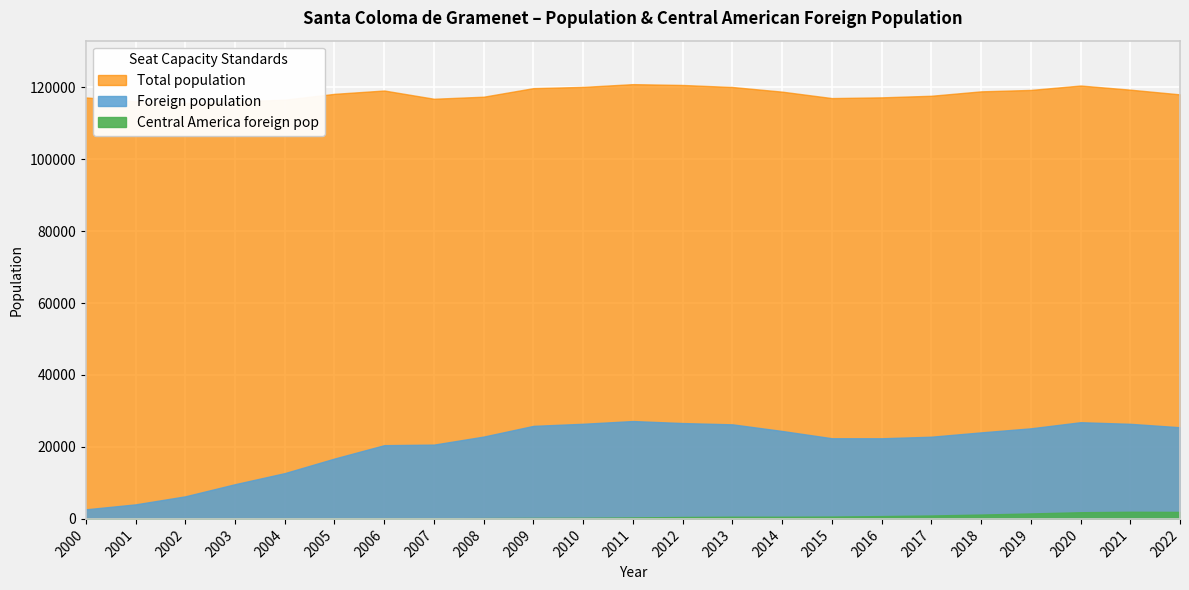

Which series has the widest spread of values?

Foreign population